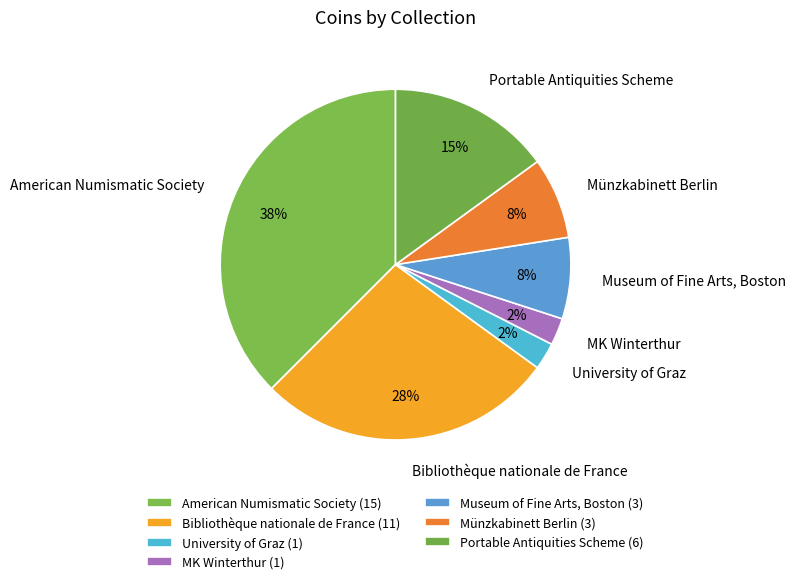

Is there any slice that represents more than half of the pie?

No